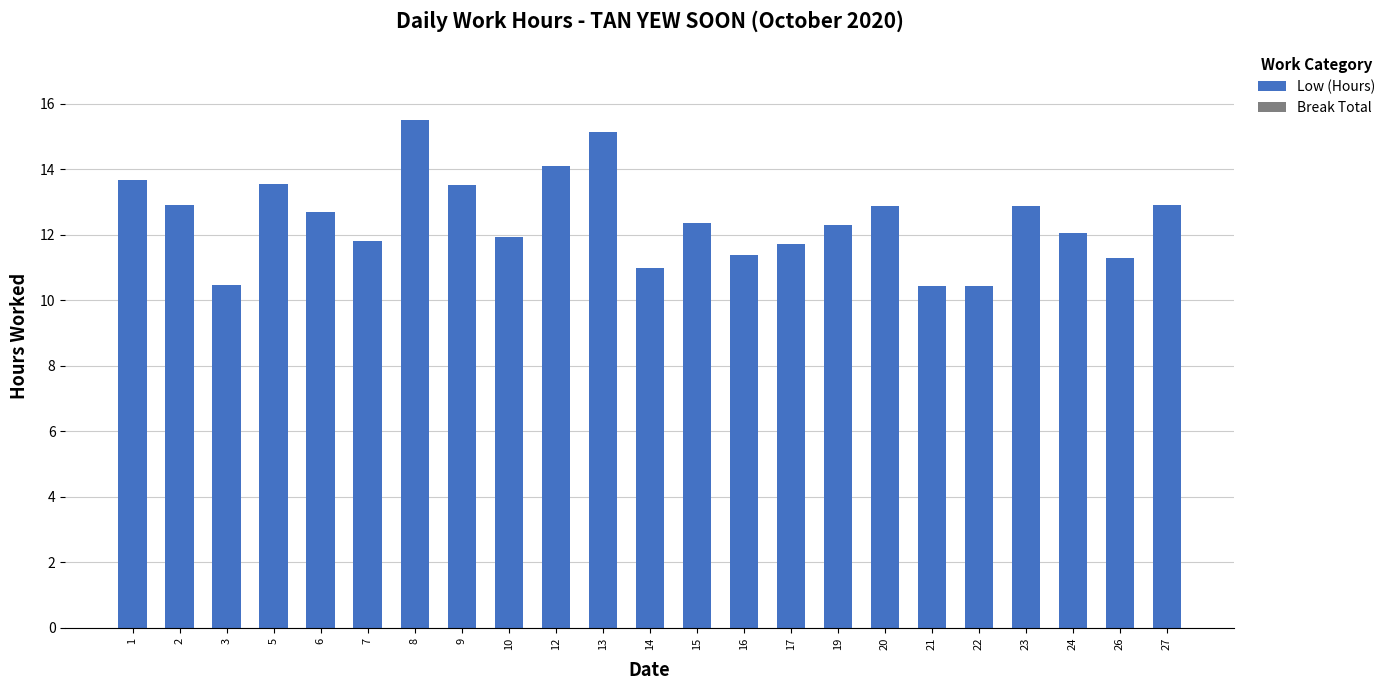

How many bars are there in total?

23